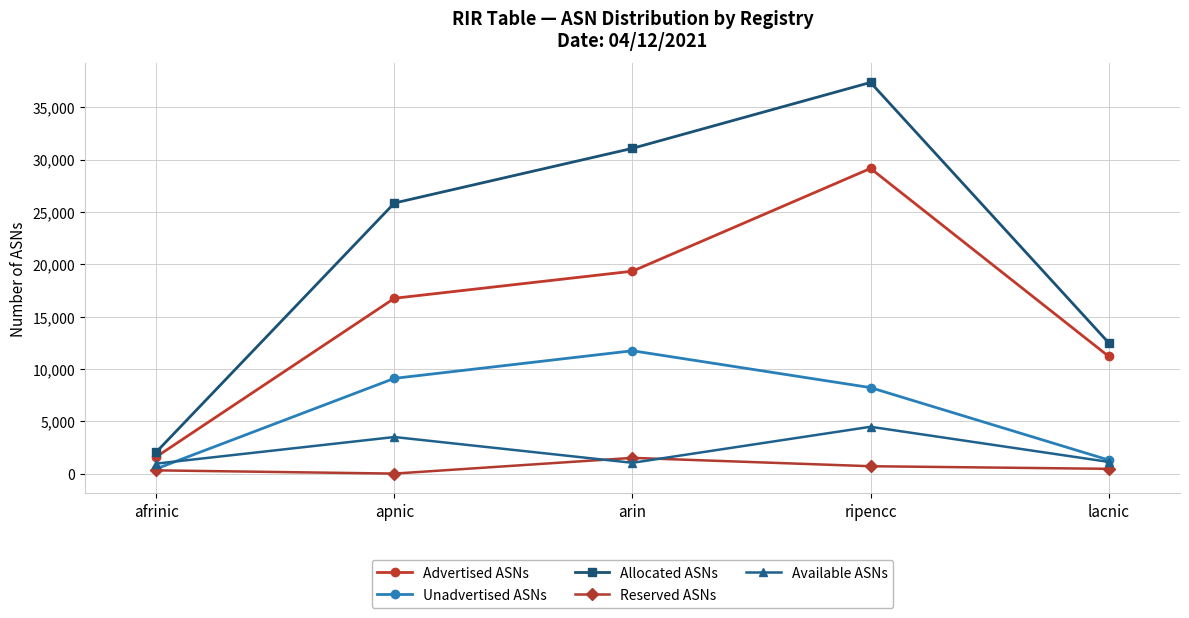

True or false: Allocated ASNs has a value of 37361 at ripencc.

True